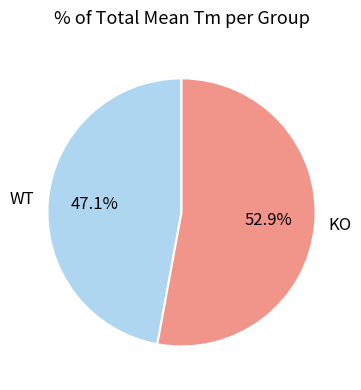

To the nearest percent, what is the difference between the KO and WT slice percentages?

6%